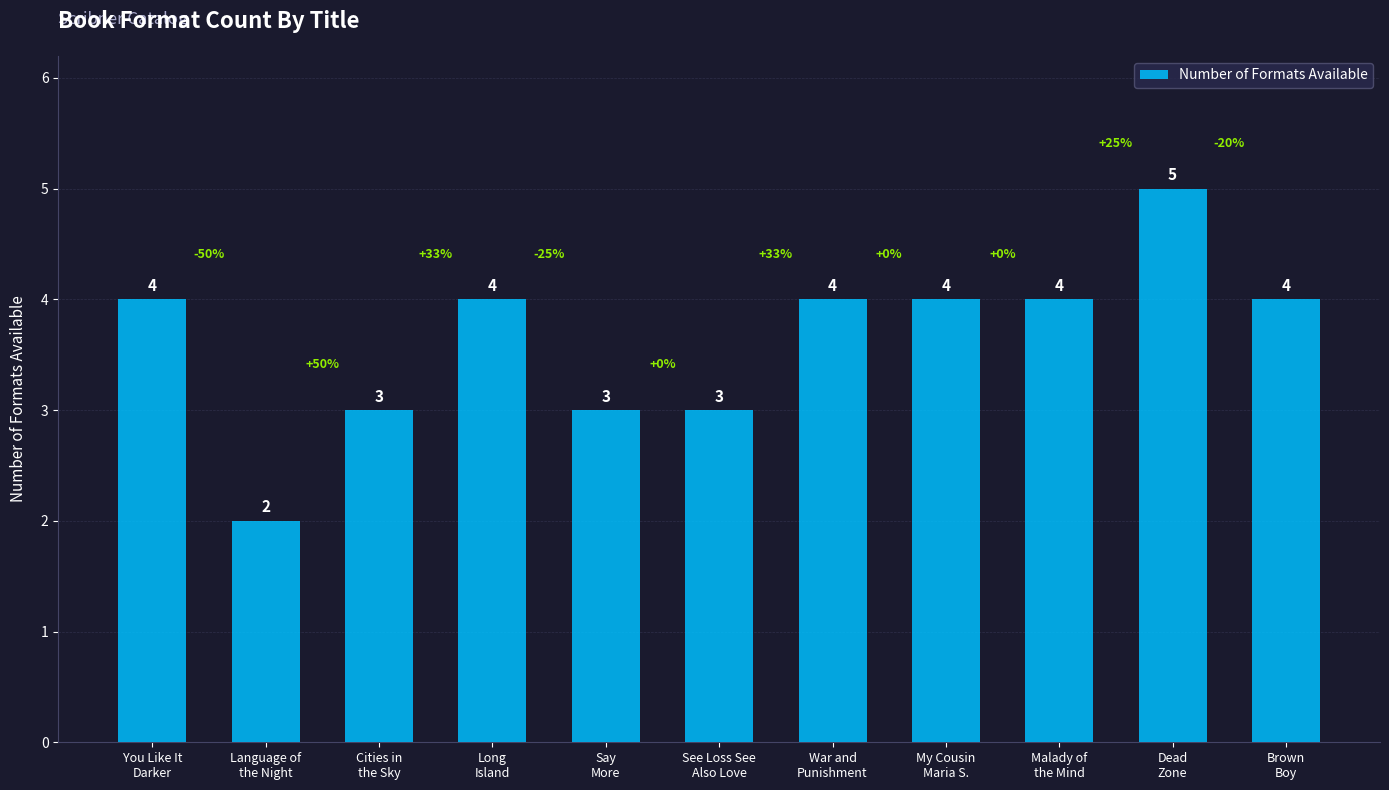

True or false: the data shows 2 at Brown
Boy.

False